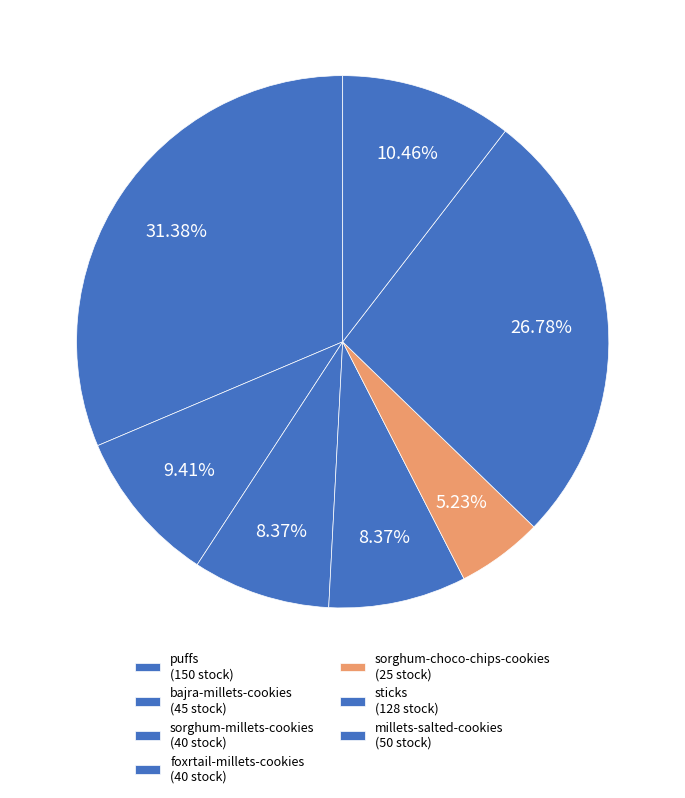

What is the change in value from bajra-millets-cookies to sorghum-choco-chips-cookies?

-20